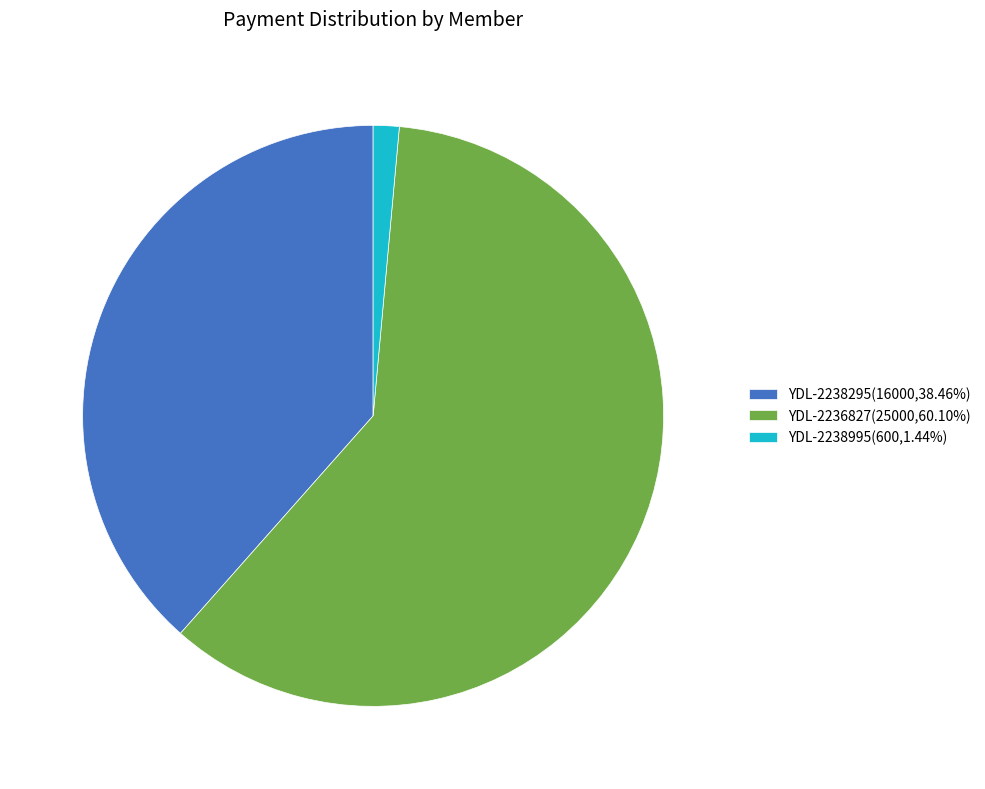

Combined, do YDL-2238995(600,1.44%) and YDL-2236827(25000,60.10%) account for over 50%?

Yes